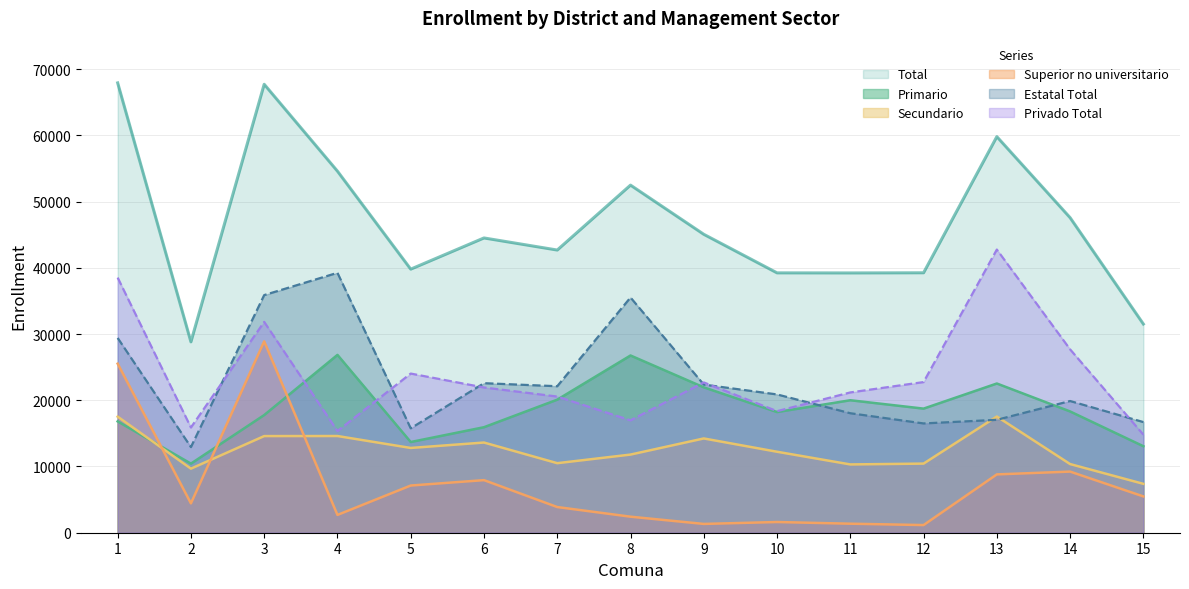

What is the value of the Primario point at the 13th from the left?

22528